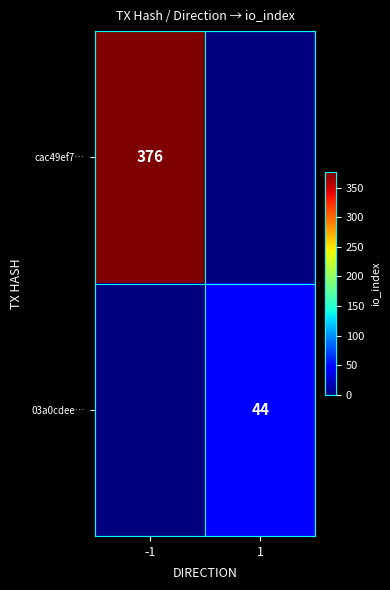

Is it true that cac49ef7… equals 615 at -1?

False